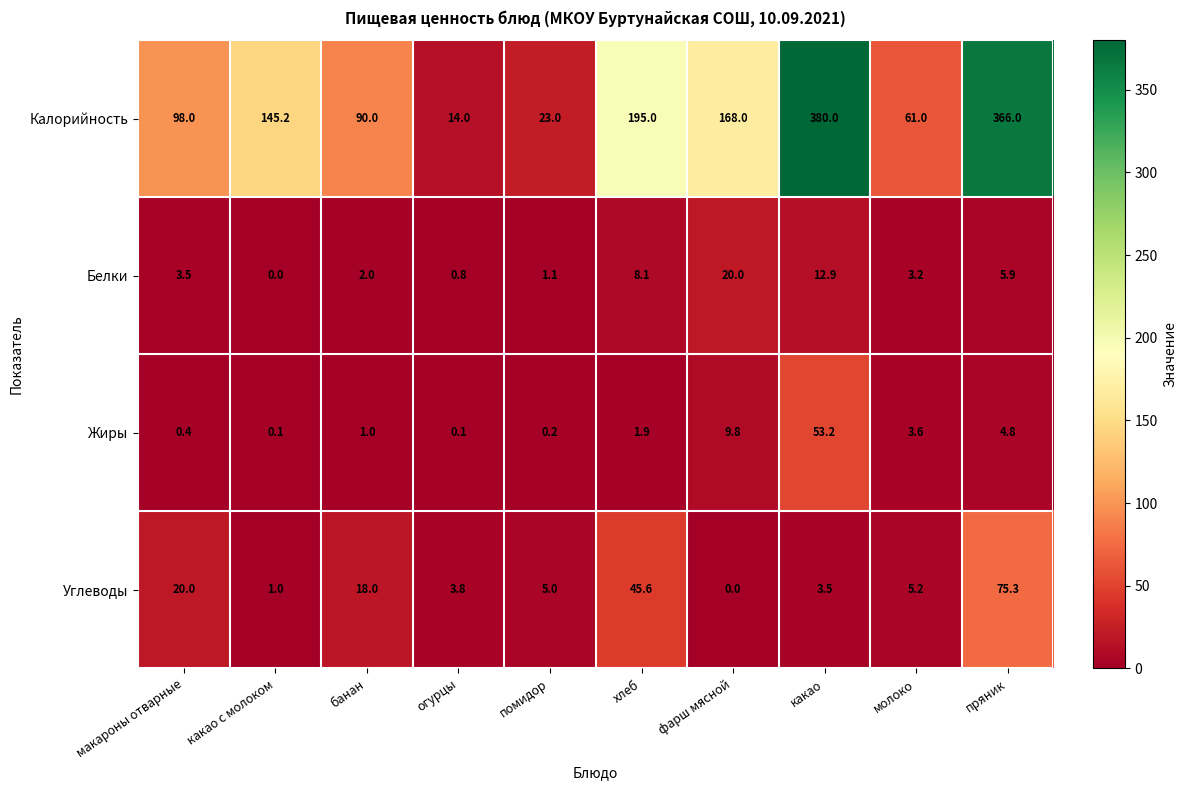

The Жиры series shows 6.8 at пряник. True or false?

False